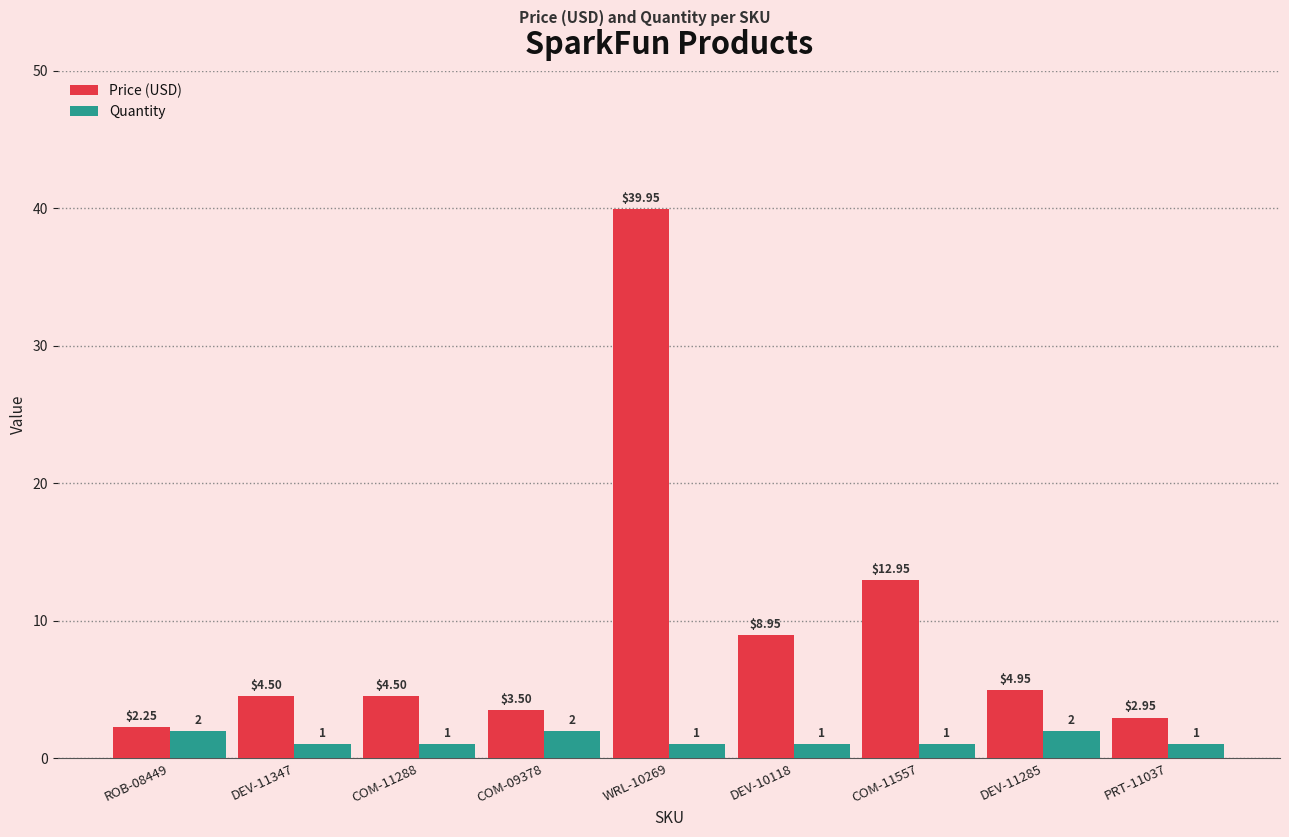

At WRL-10269, list the series in order from smallest to largest.

Quantity, Price (USD)